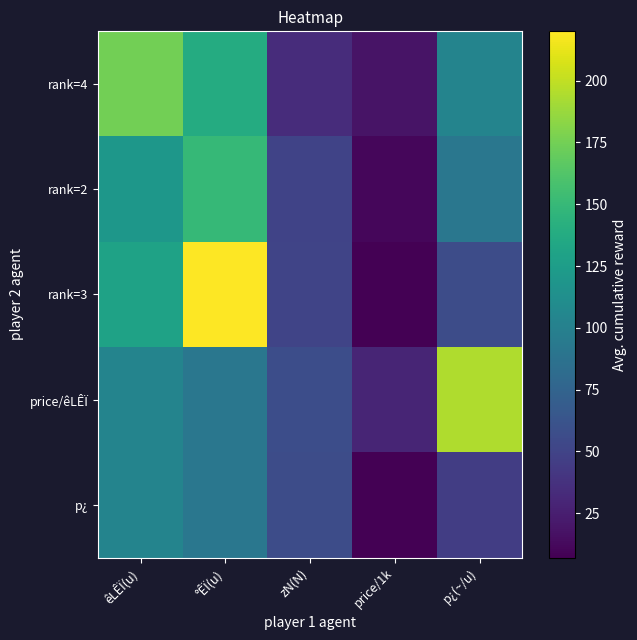

List the series in order of their peak value, highest first.

rank=3, price/êLÊÏ, rank=4, rank=2, p¿